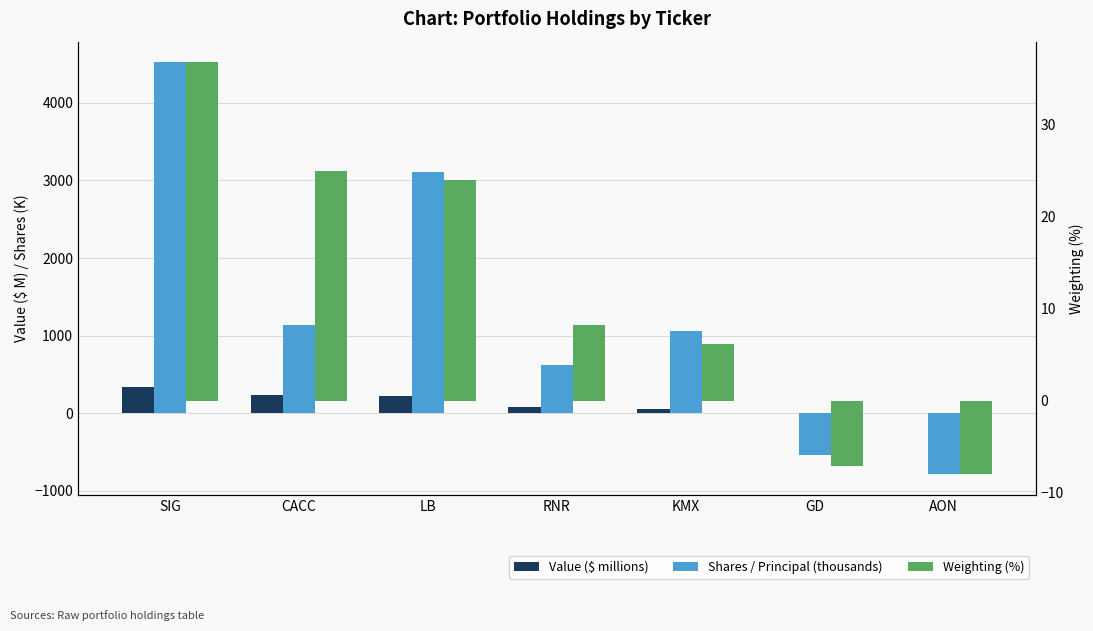

Read the Value ($ millions) value at LB.

220.1